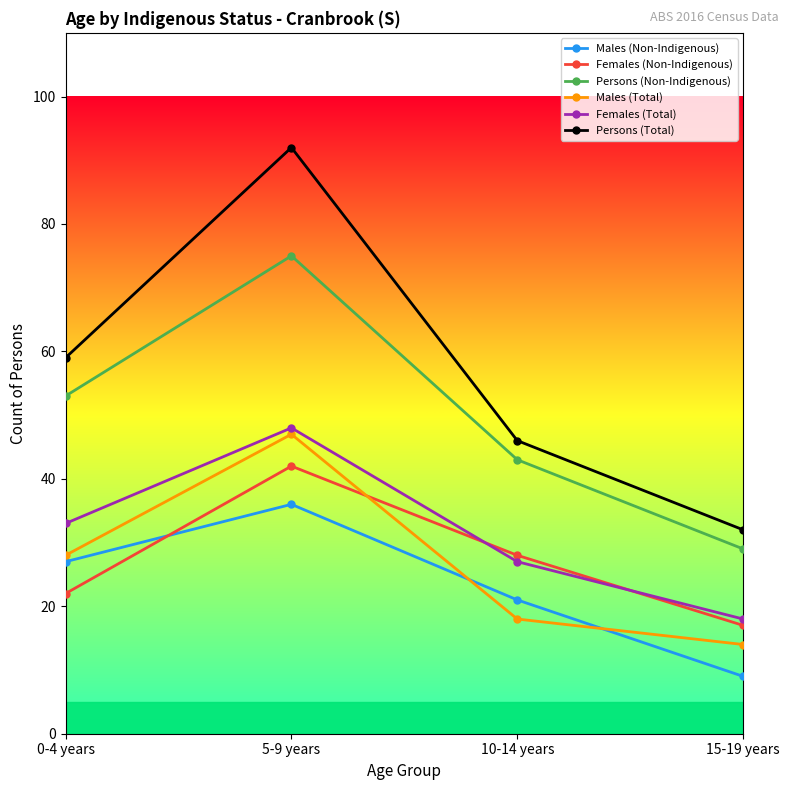

Which series has the largest total across all categories?

Persons (Total)